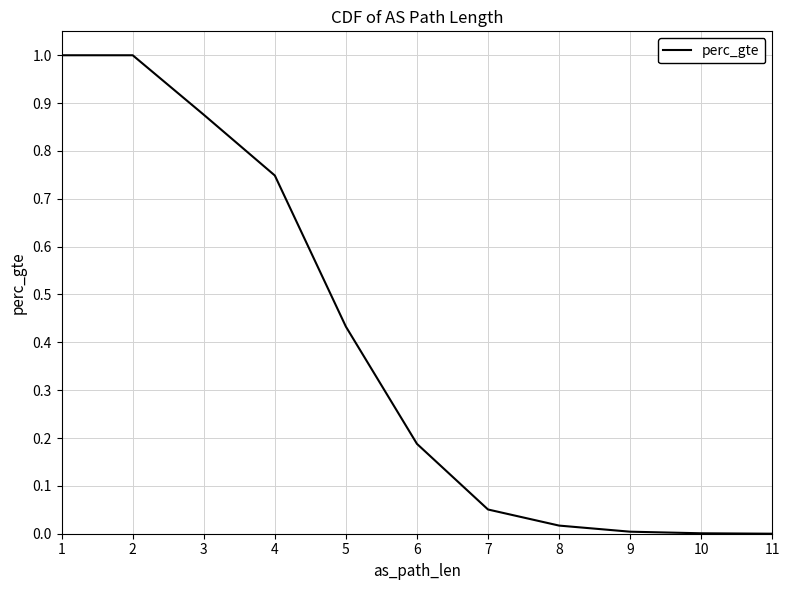

At which category does the chart reach its minimum across all series?

11